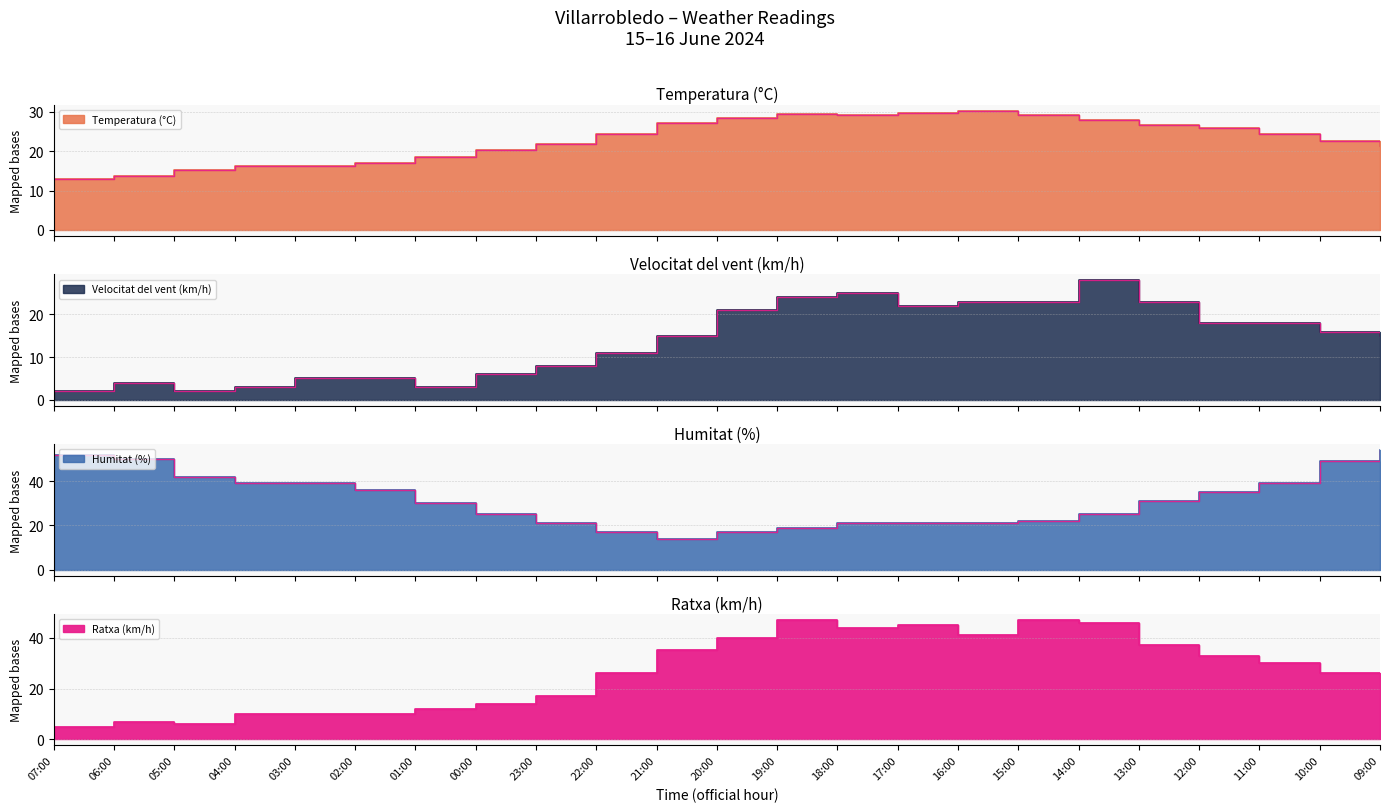

How many data points in Velocitat del vent (km/h) are above 15?

11